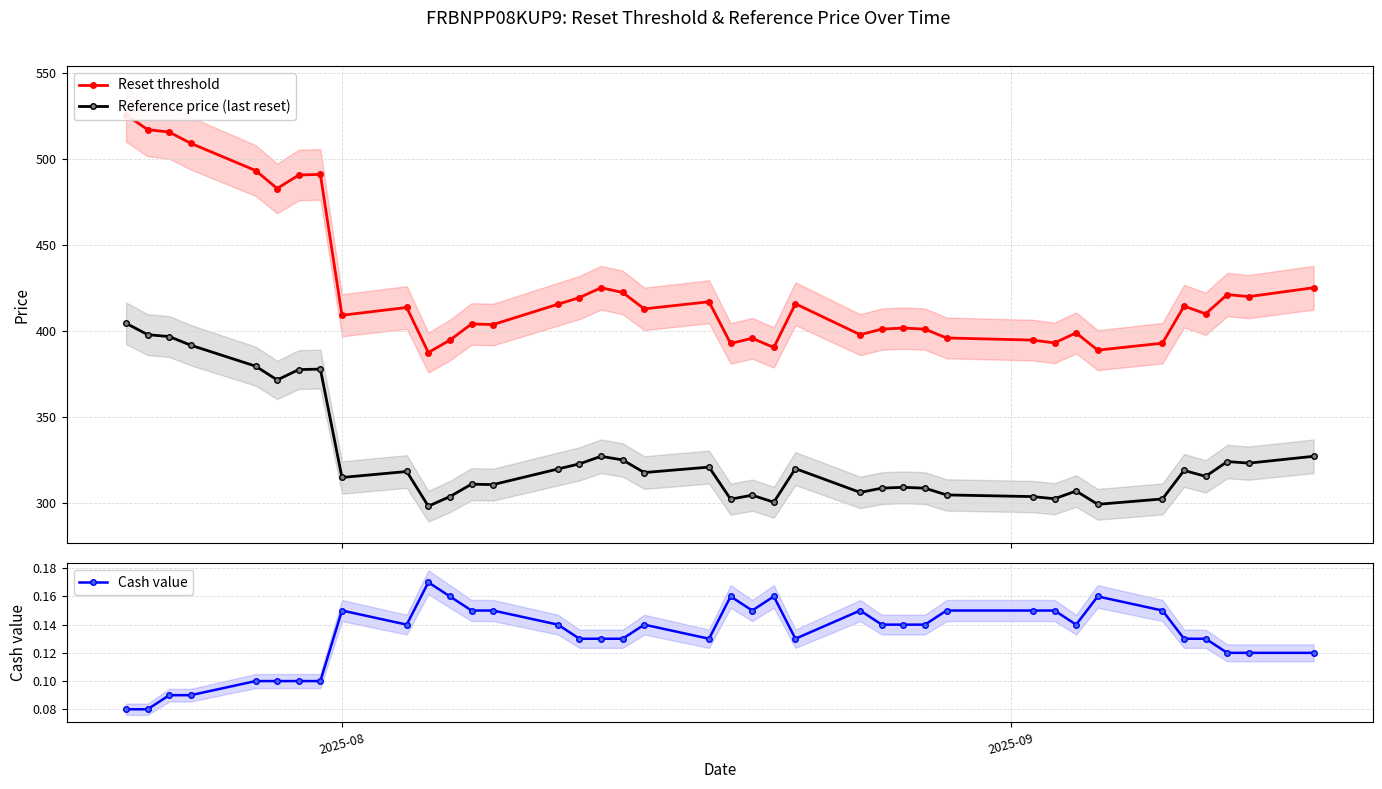

What is the value of the Reference price (last reset) point at the 5th from the left?

379.5